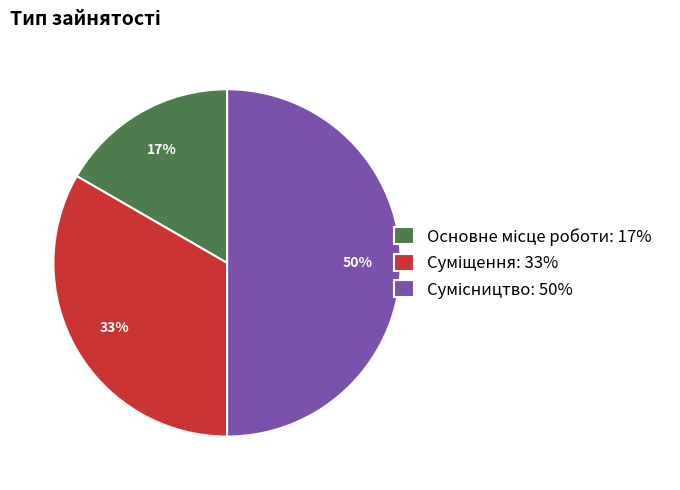

To the nearest percent, what is the average slice percentage?

33%